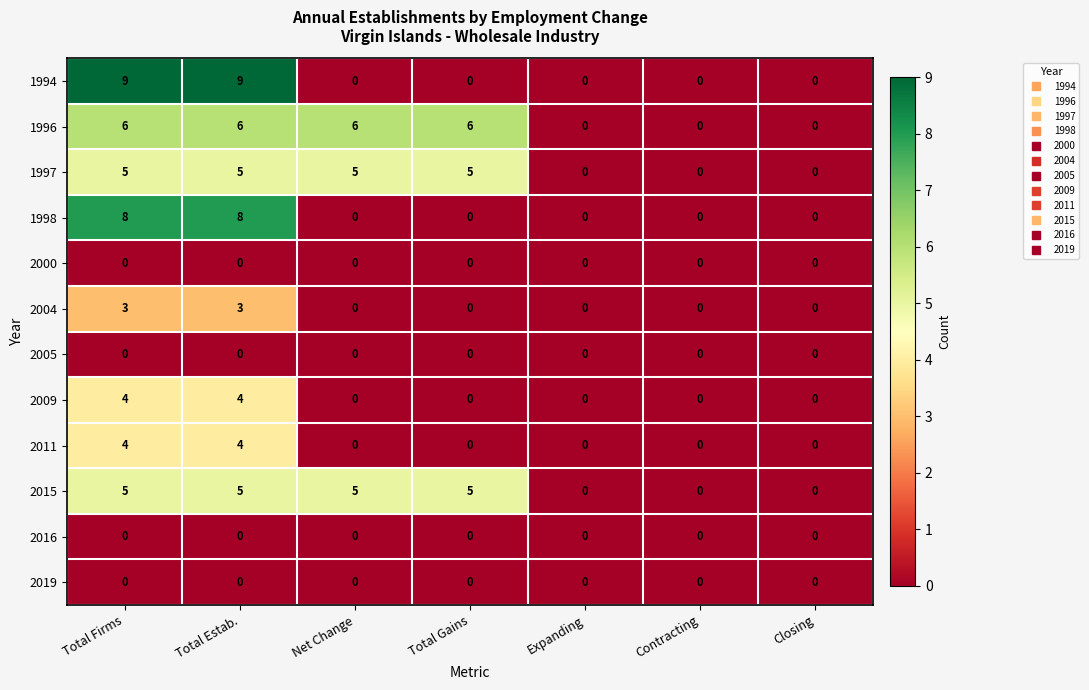

What is the difference between the maximum and minimum values in the 2011 series?

4